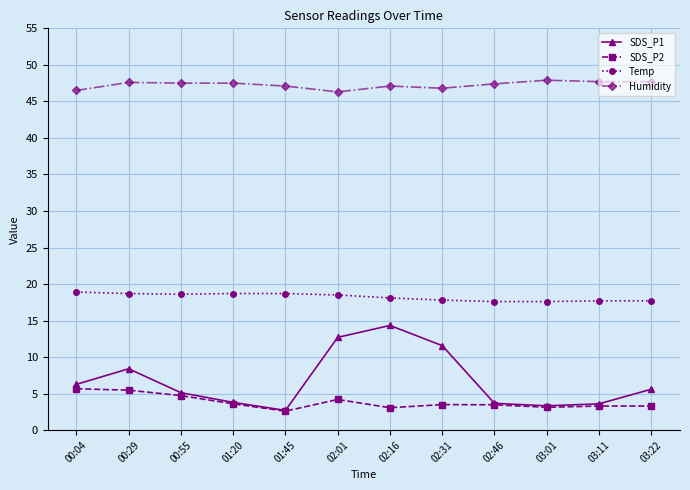

What is the total value across all series at 00:29?

80.2